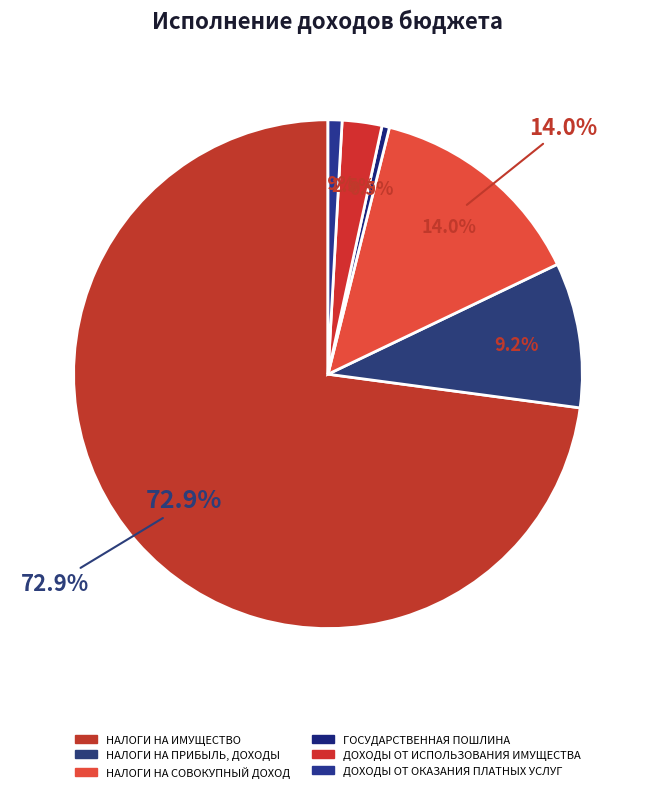

Count the number of slices in the pie.

6